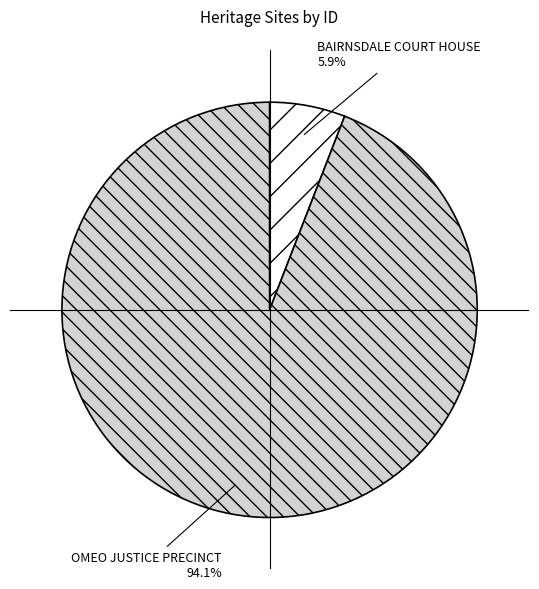

The OMEO JUSTICE PRECINCT slice represents 99% of the pie. True or false?

False